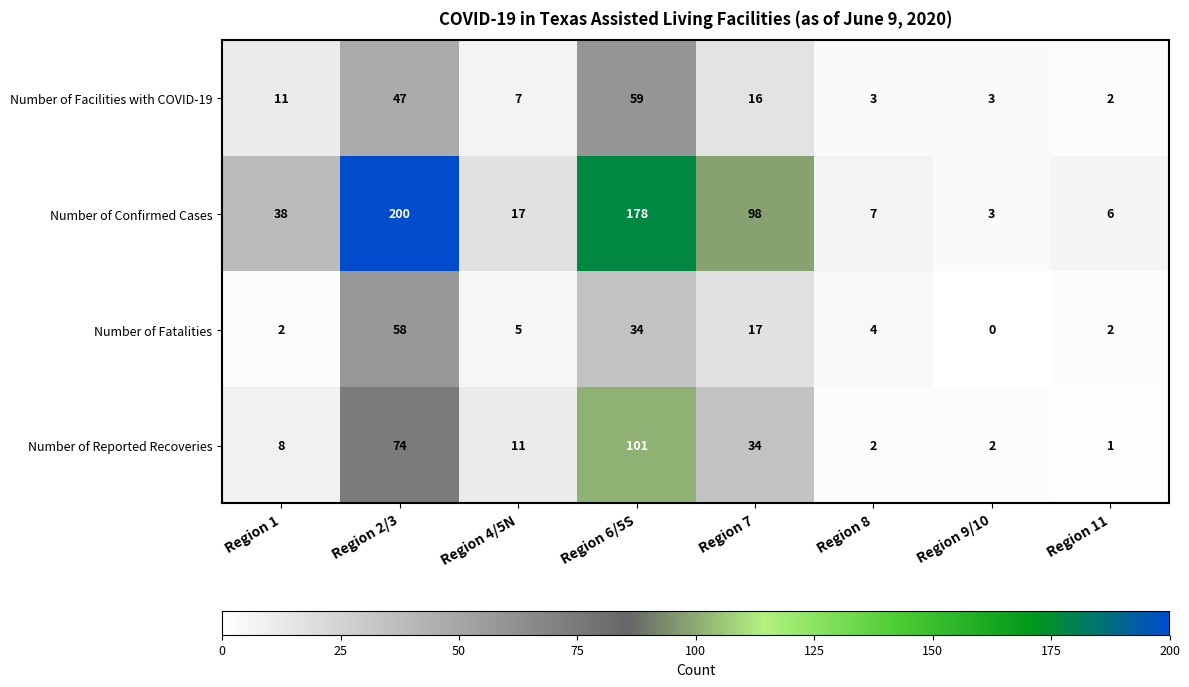

What is the average value of the Number of Reported Recoveries series?

29